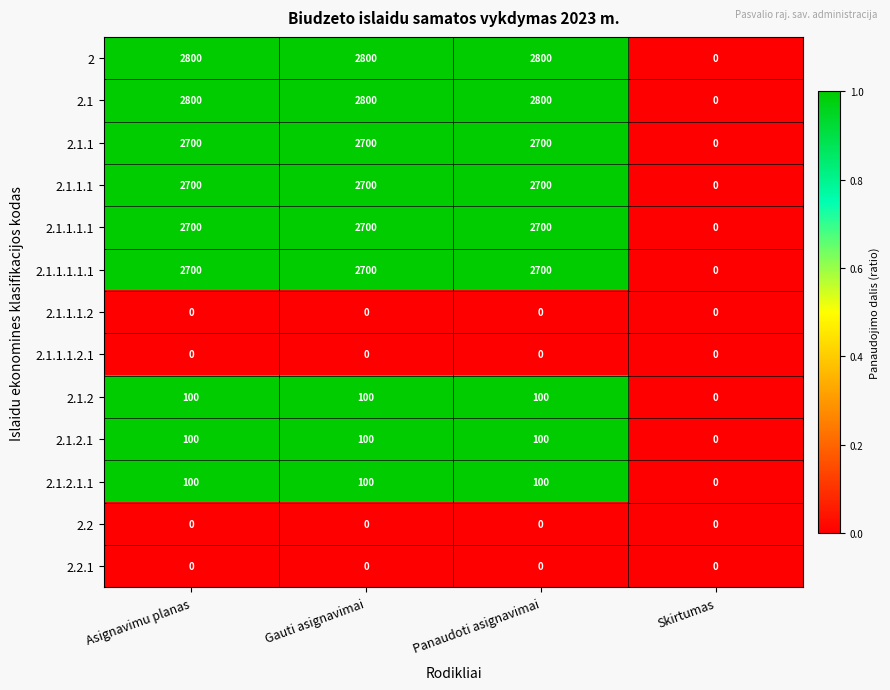

What is the spread (max minus min) of values at Gauti asignavimai?

2800